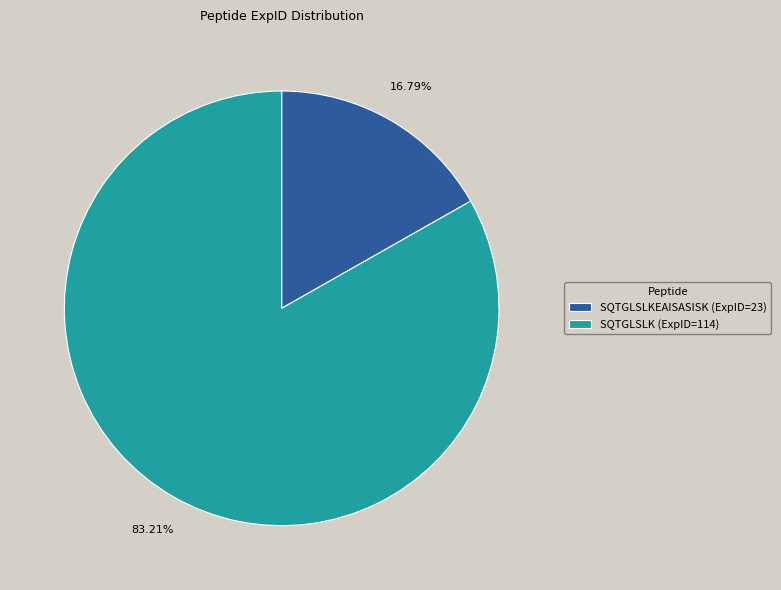

What is the ratio of the value at SQTGLSLK (ExpID=114) to the value at SQTGLSLKEAISASISK (ExpID=23)?

5.0